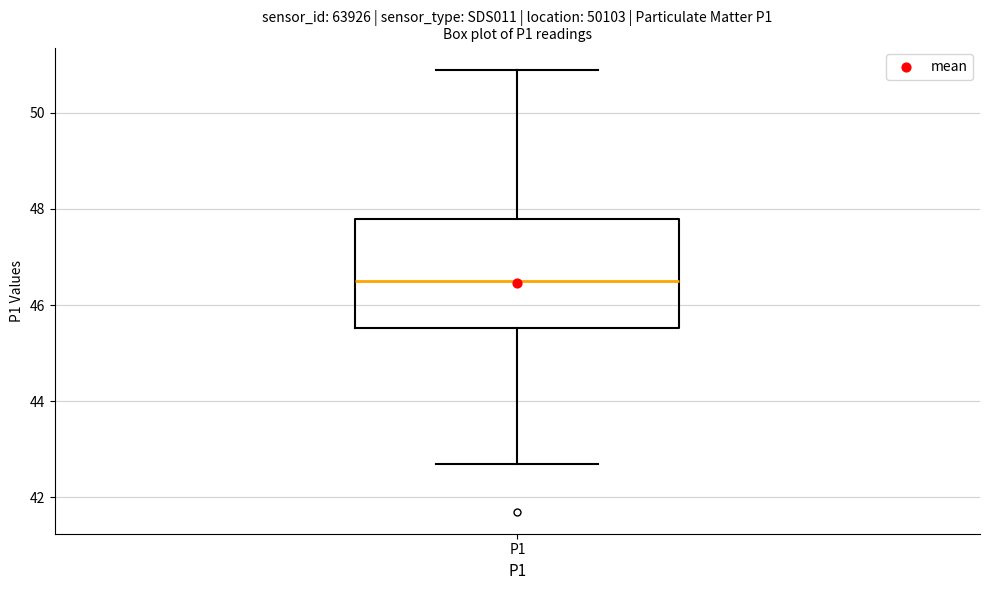

Transcribe this box plot: give where the median line is, the range the box spans, and where the two whiskers end, as read against the y-axis. The values are not printed on the chart, so give them approximately, as read against the axis.

median 46.6, box 45.6 to 47.8, whiskers 42.8 to 51.0